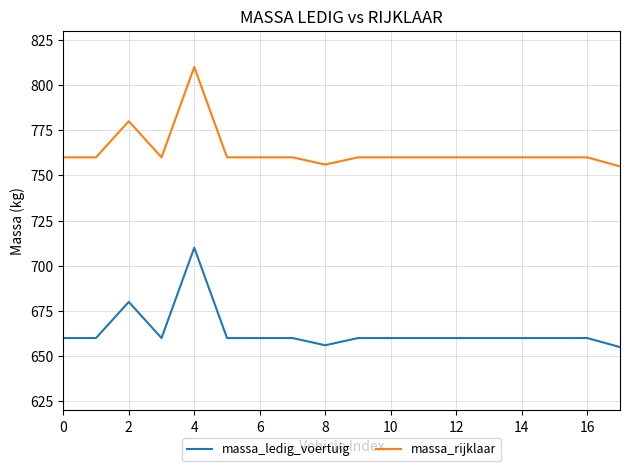

Count the number of categories in the chart.

18